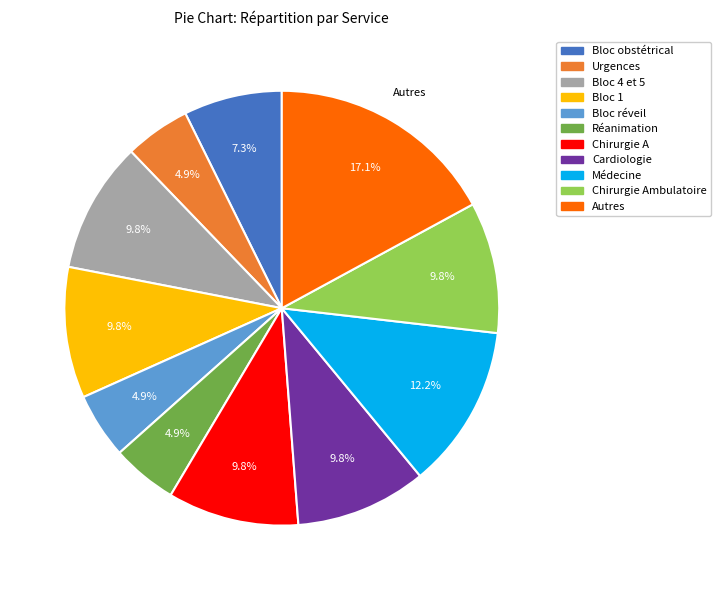

Is there any slice that represents more than half of the pie?

No